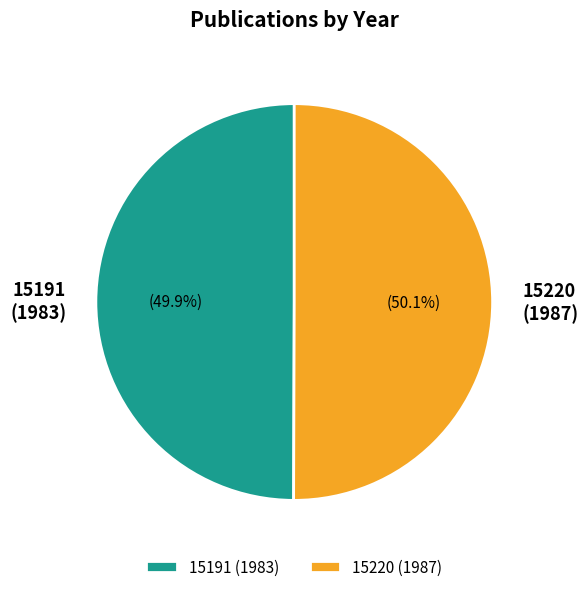

Is there any slice that represents more than half of the pie?

Yes